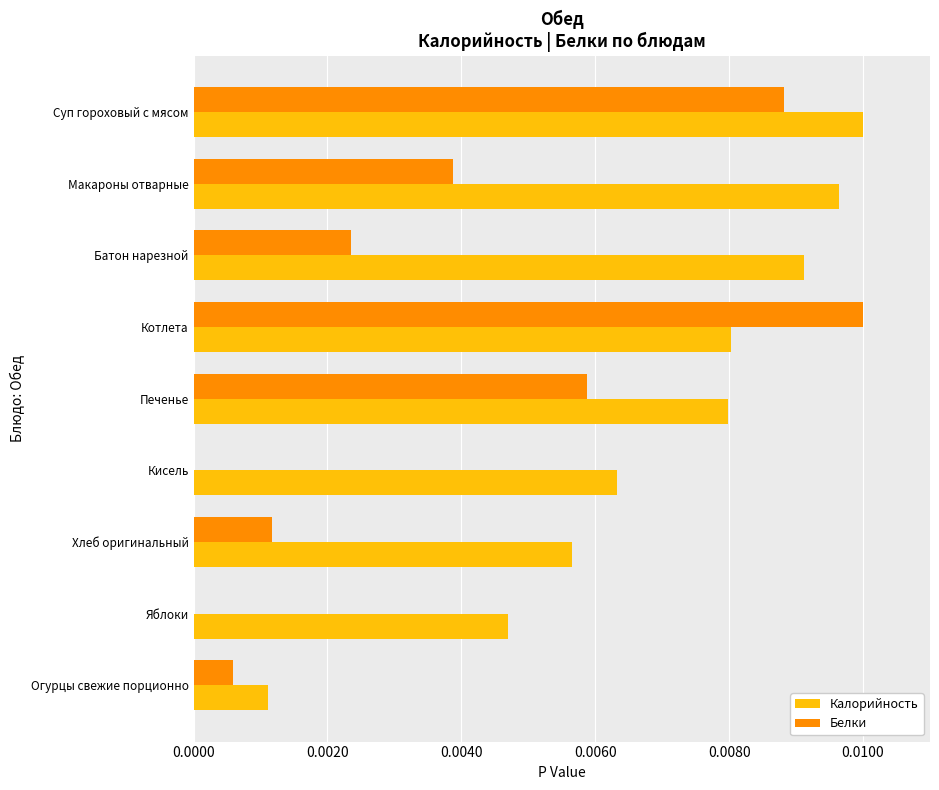

At which category is the sum across all series the highest?

Суп гороховый с мясом